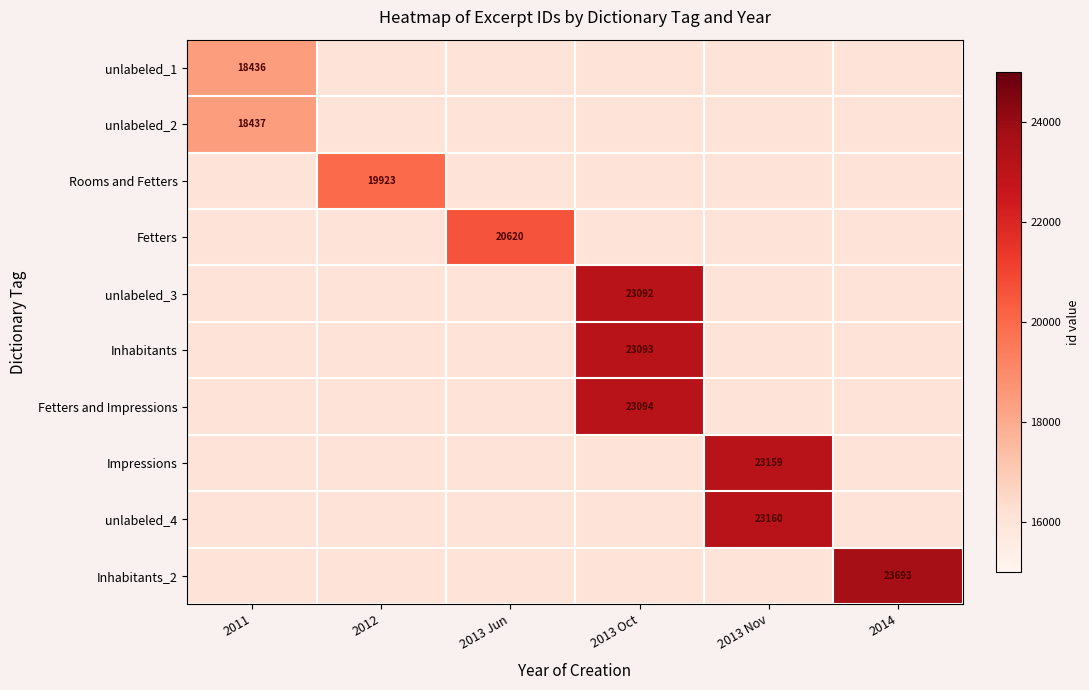

The unlabeled_3 series shows 10232 at 2013 Oct. True or false?

False